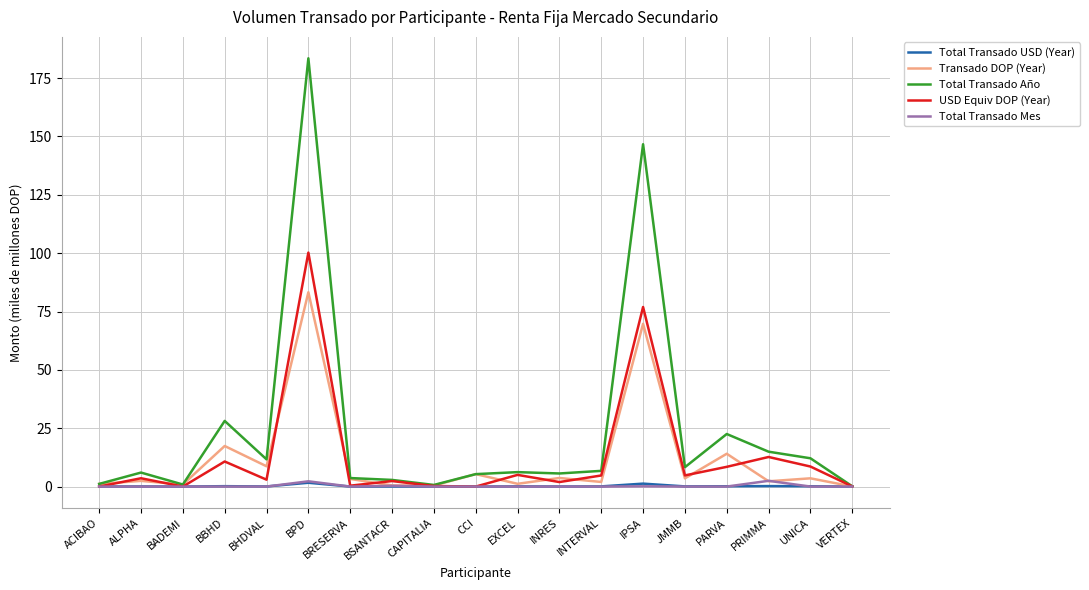

What is the sum of all Total Transado USD (Year) values?

4.0